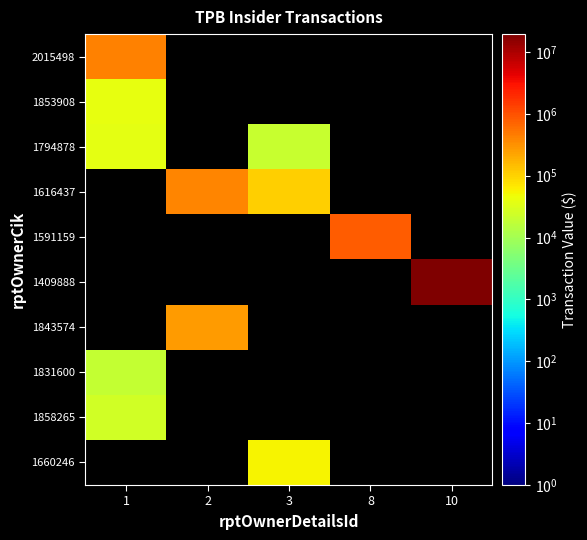

What is the total value across all series at 8?

811538